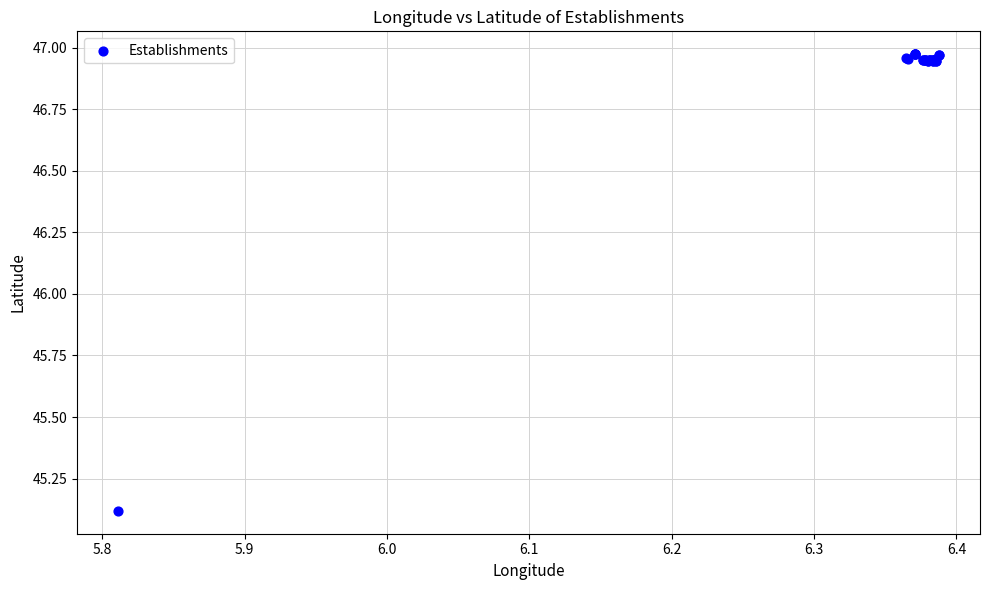

What Y value in the scatter plot is closest to 46?

45.1